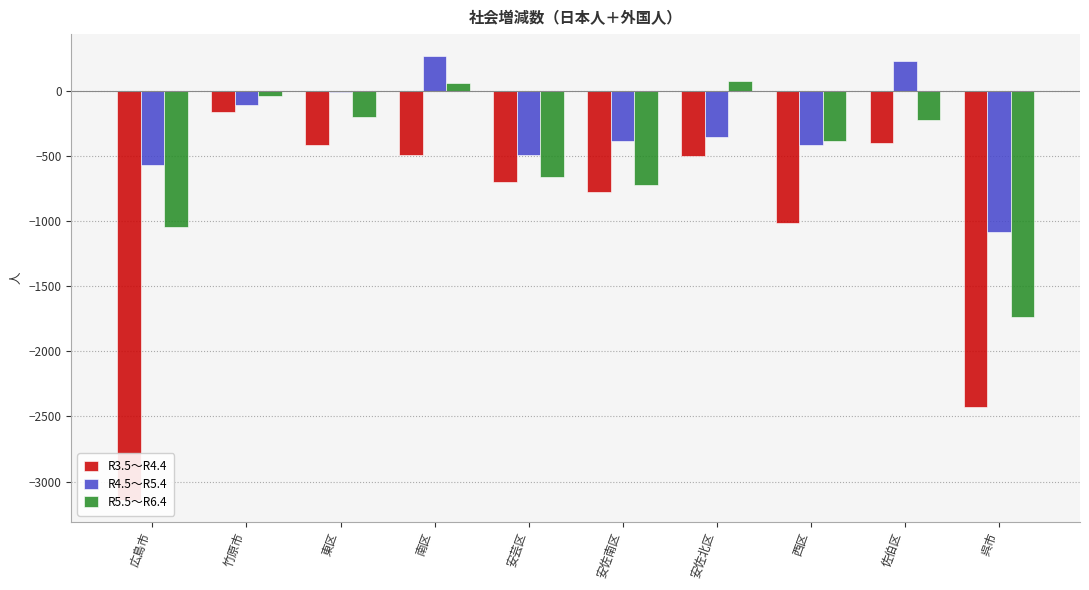

Which series changed the most between 東区 and 呉市?

R3.5～R4.4